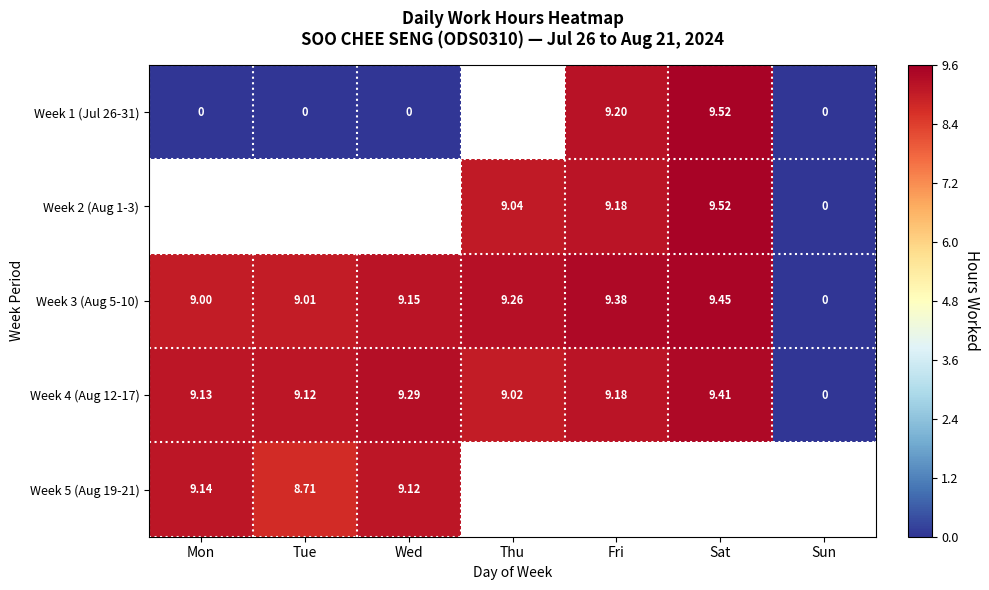

What is the difference between the highest and lowest values at Wed?

9.3